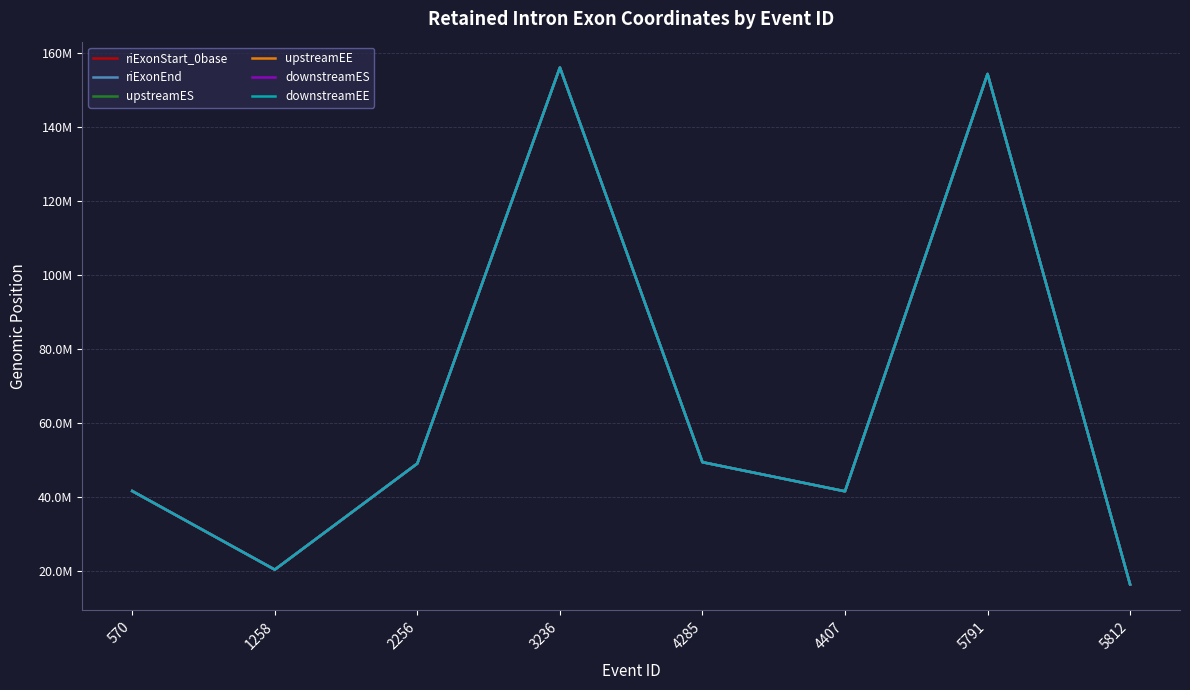

What is the difference between the second highest and second lowest values in the downstreamES series?

133944886